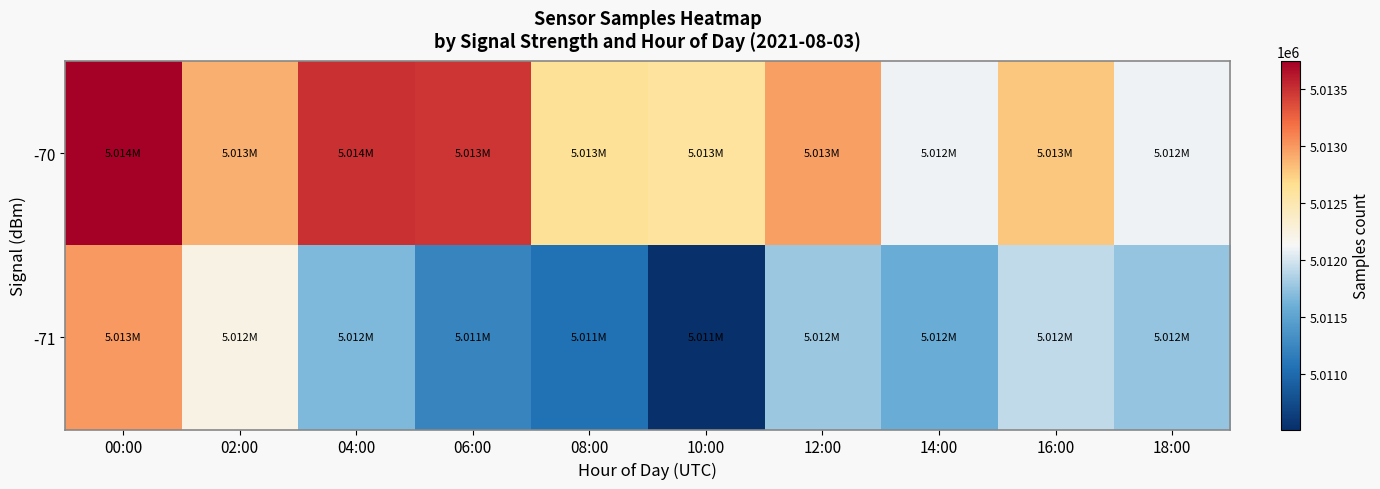

Which has a higher value, 16:00 or 18:00?

16:00